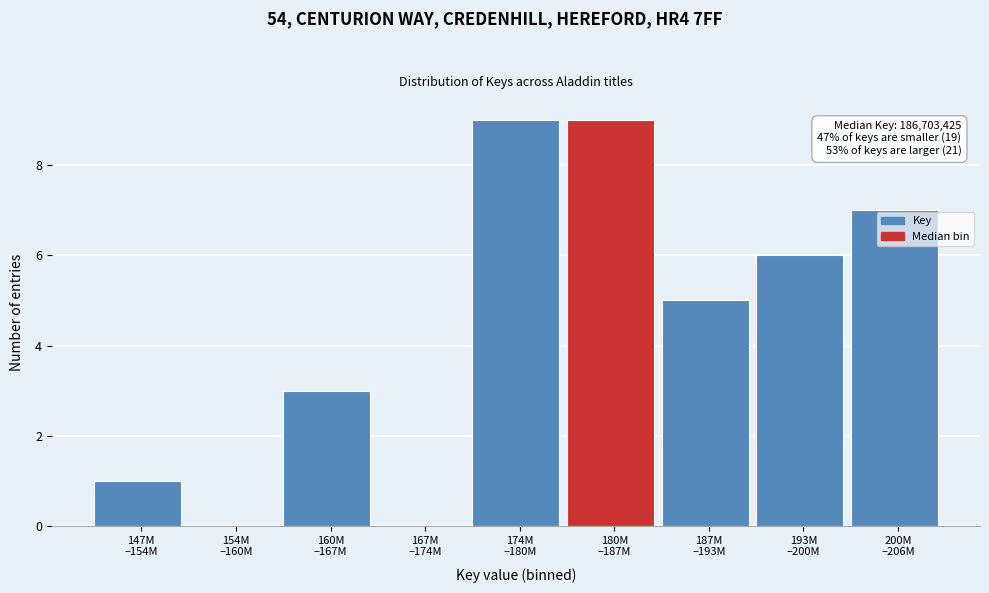

What is the greatest value displayed?

9